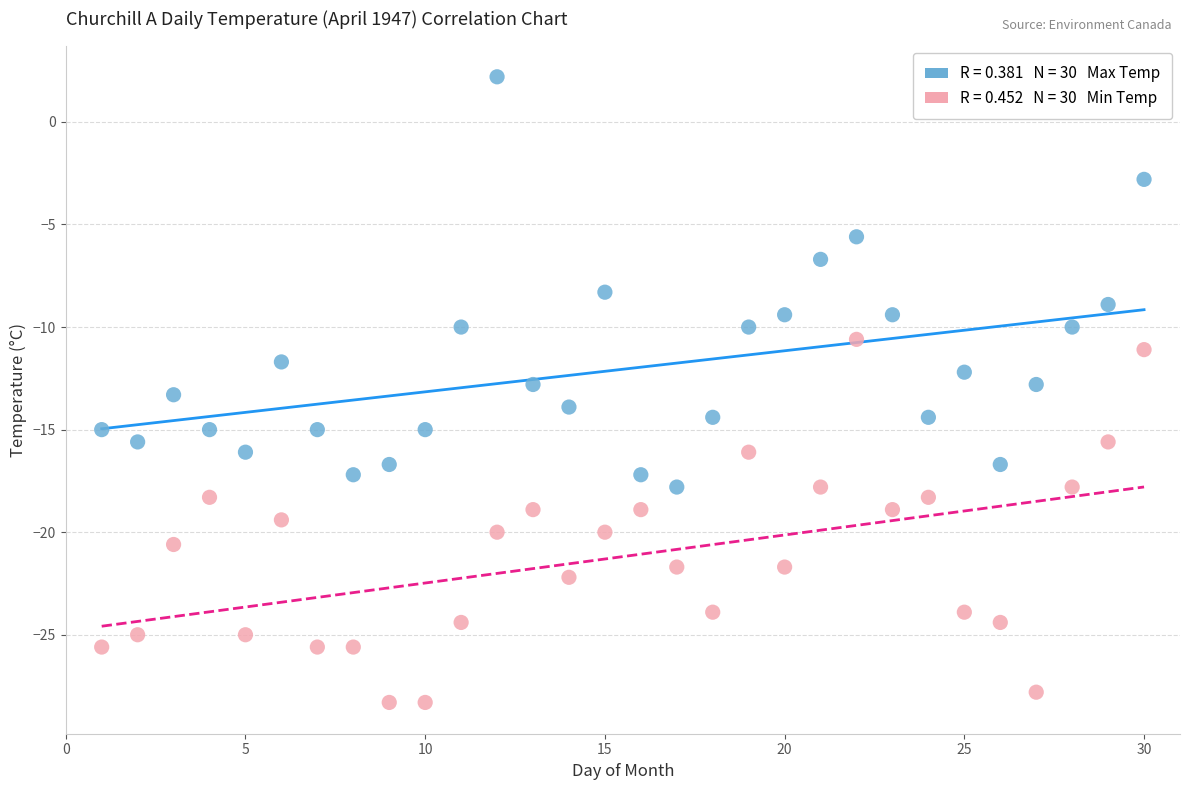

Across all data points, what is the range of Y values (max minus min)?

30.5